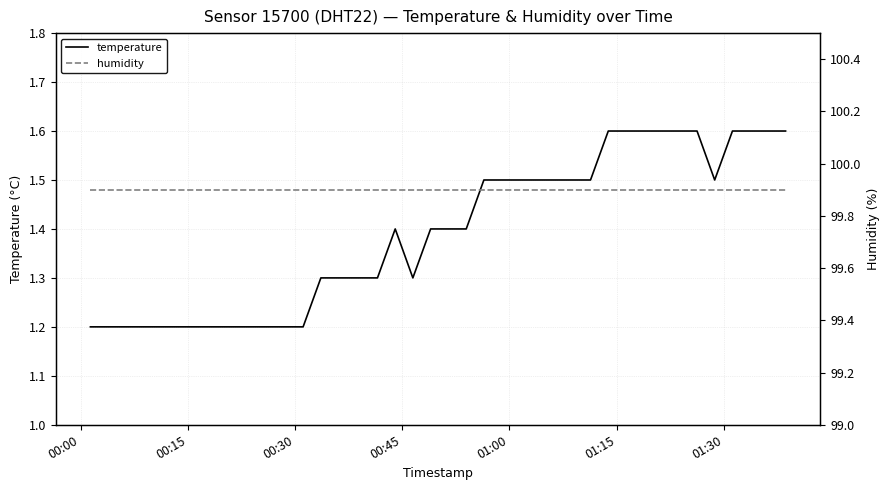

In temperature, how many points are lower than both neighbors (excluding endpoints)?

2